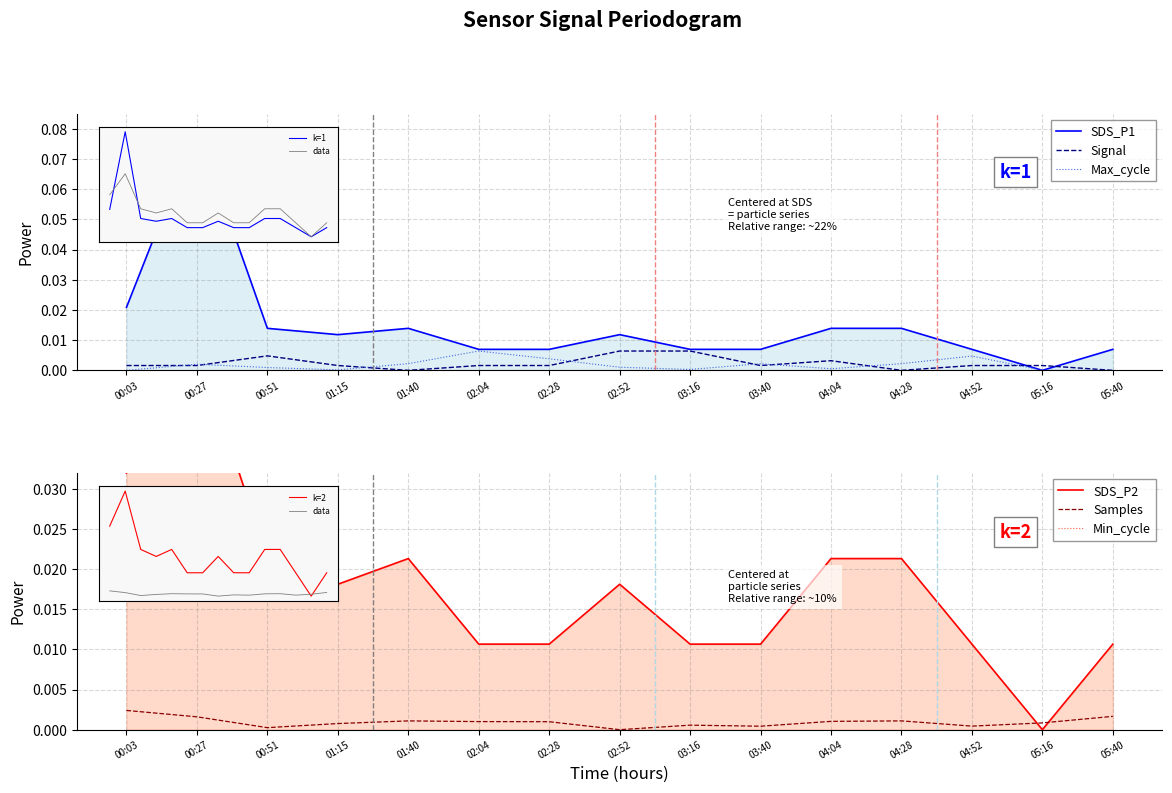

What position from the left is 01:15?

4